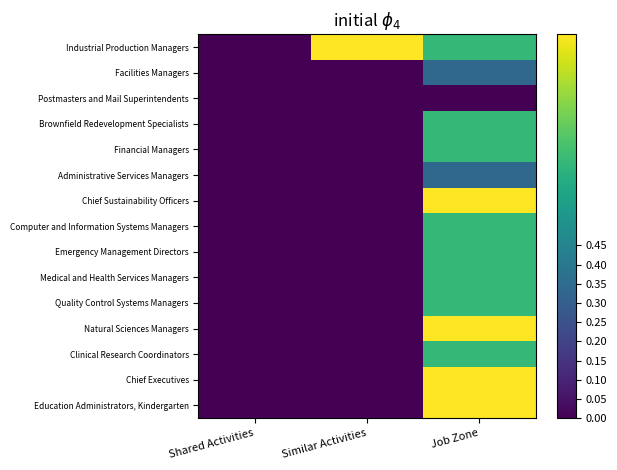

Which series changed the most between Shared Activities and Similar Activities?

Industrial Production Managers